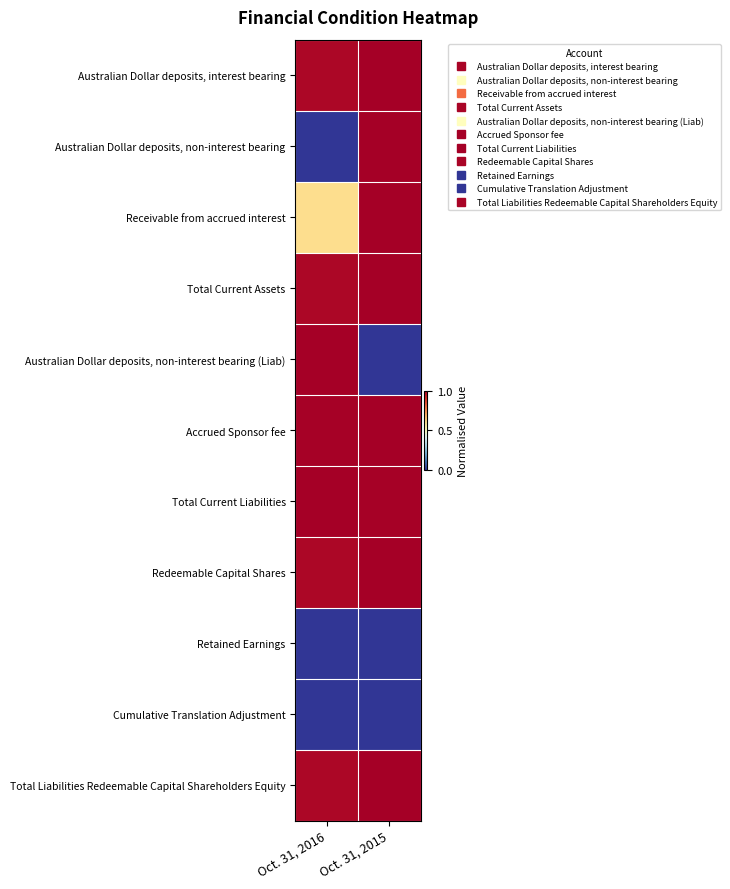

List the series in order of their peak value, lowest first.

Retained Earnings, Cumulative Translation Adjustment, Australian Dollar deposits, interest bearing, Australian Dollar deposits, non-interest bearing, Receivable from accrued interest, Total Current Assets, Australian Dollar deposits, non-interest bearing (Liab), Accrued Sponsor fee, Total Current Liabilities, Redeemable Capital Shares, Total Liabilities Redeemable Capital Shareholders Equity